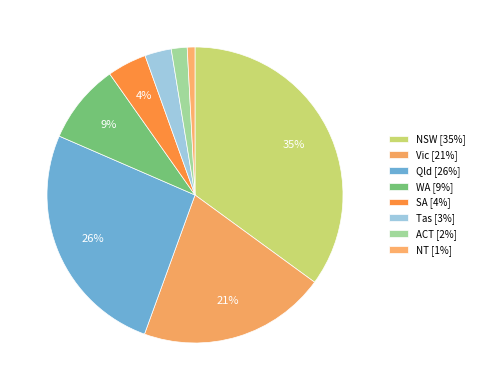

Count the number of slices in the pie.

8